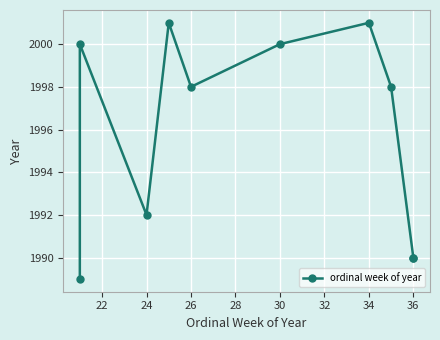

What is the greatest value displayed?

2001